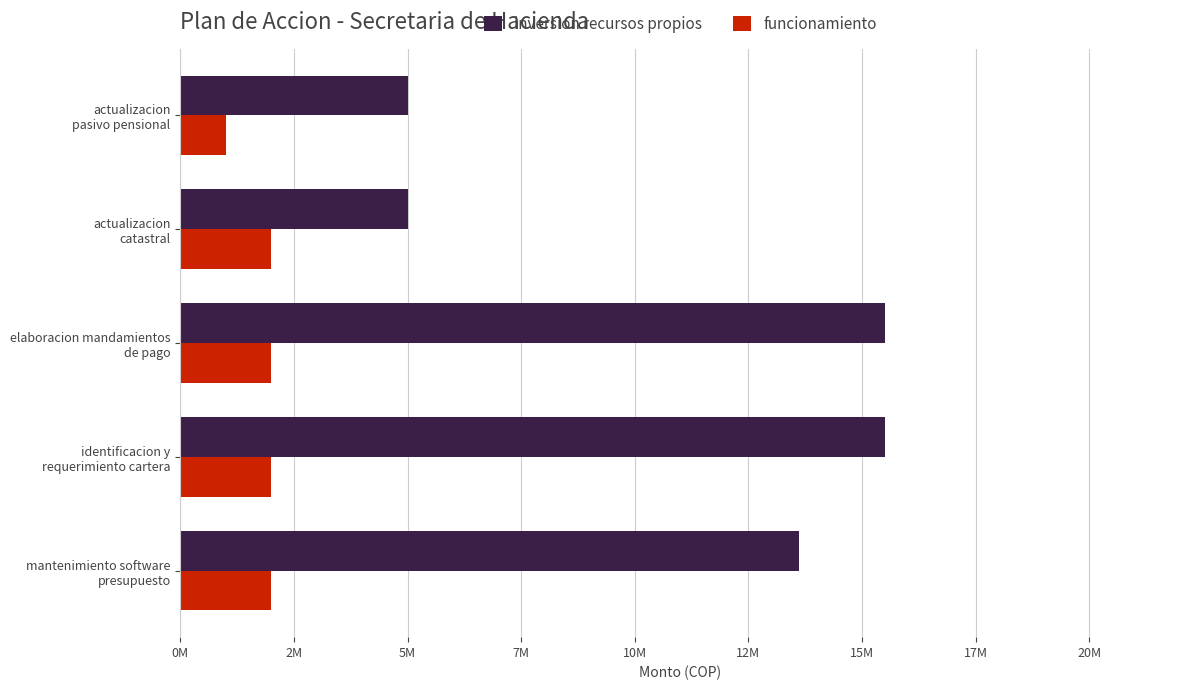

What are all the series names shown in the legend?

inversion recursos propios, funcionamiento